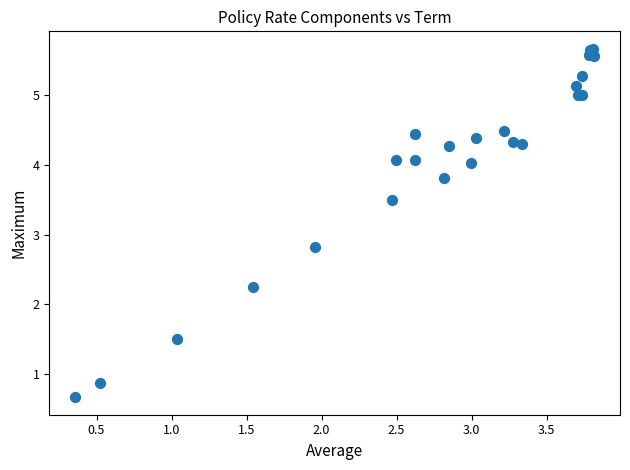

What Y value in the scatter plot is closest to 3?

2.8